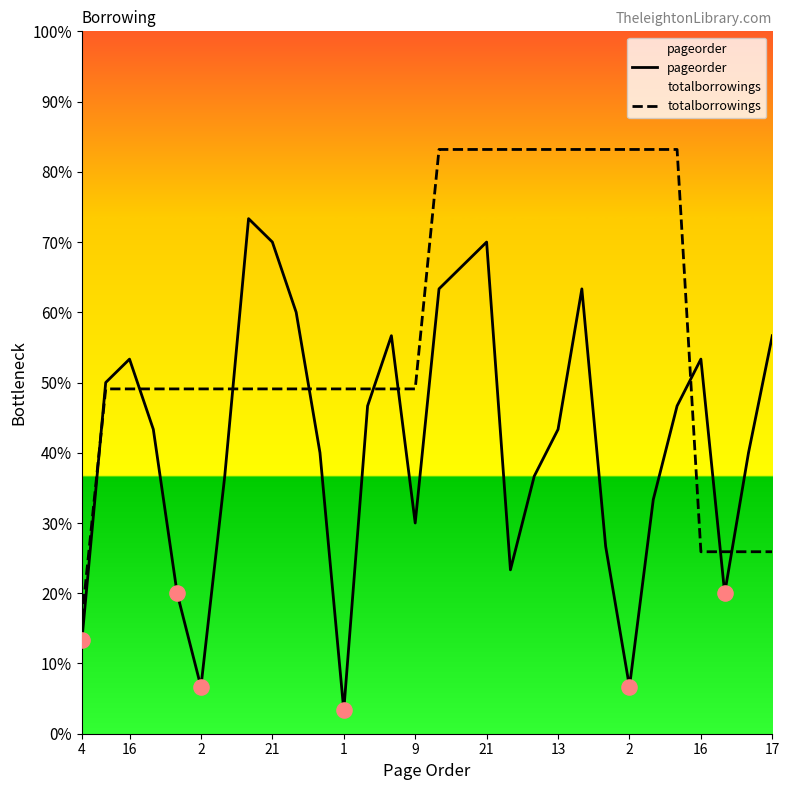

Which series has the largest Y range (max minus min)?

pageorder